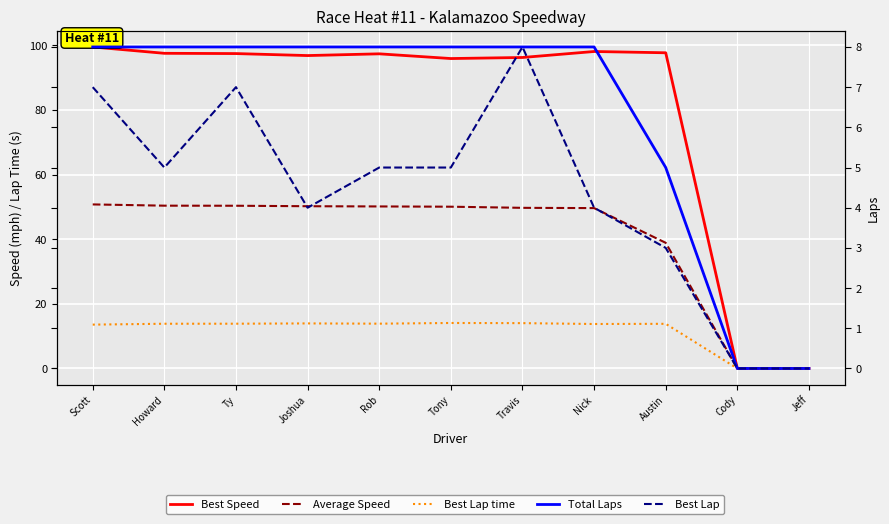

At which category does the chart reach its minimum across all series?

Cody